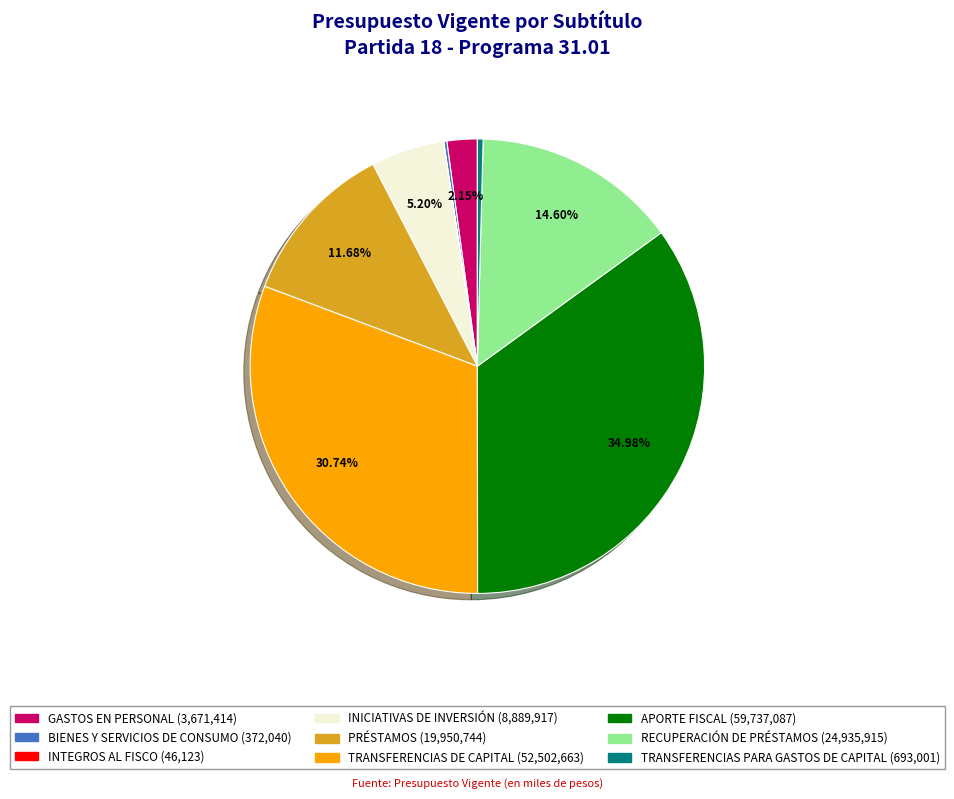

What percentage is NOT represented by GASTOS EN PERSONAL?

97.9%